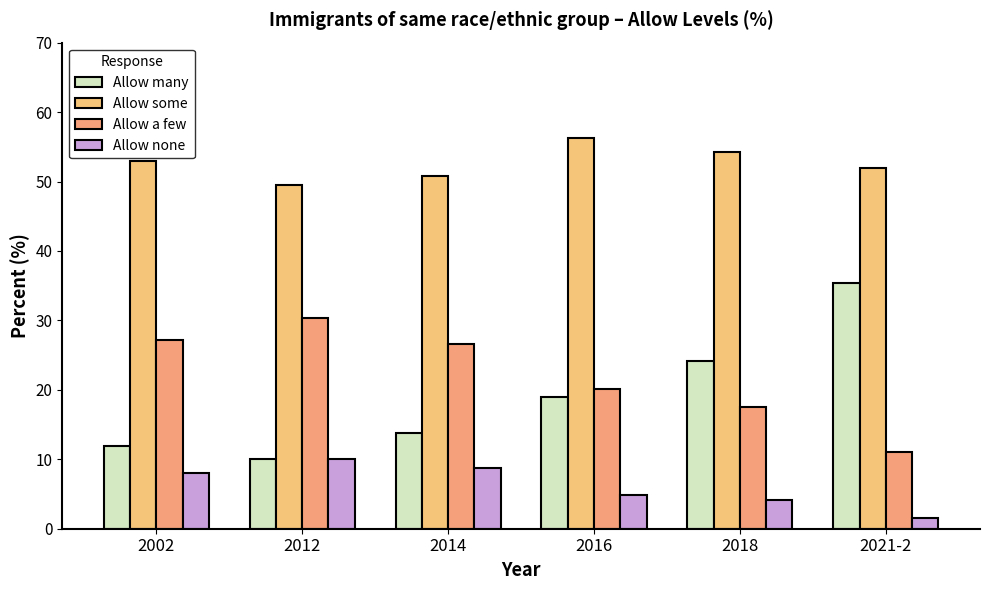

The value of Allow many at 2016 is 27.8. True or false?

False